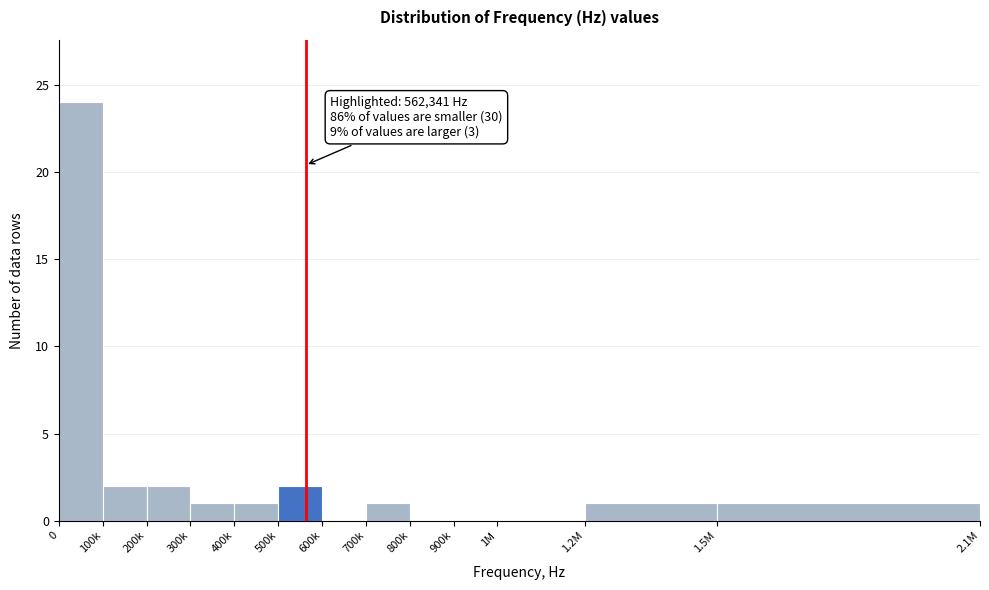

Reading right to left, list all the values displayed in this chart.

1.5M=1	1.2M=1	1M=0	900k=0	800k=0	700k=1	600k=0	500k=2	400k=1	300k=1	200k=2	100k=2	0=24